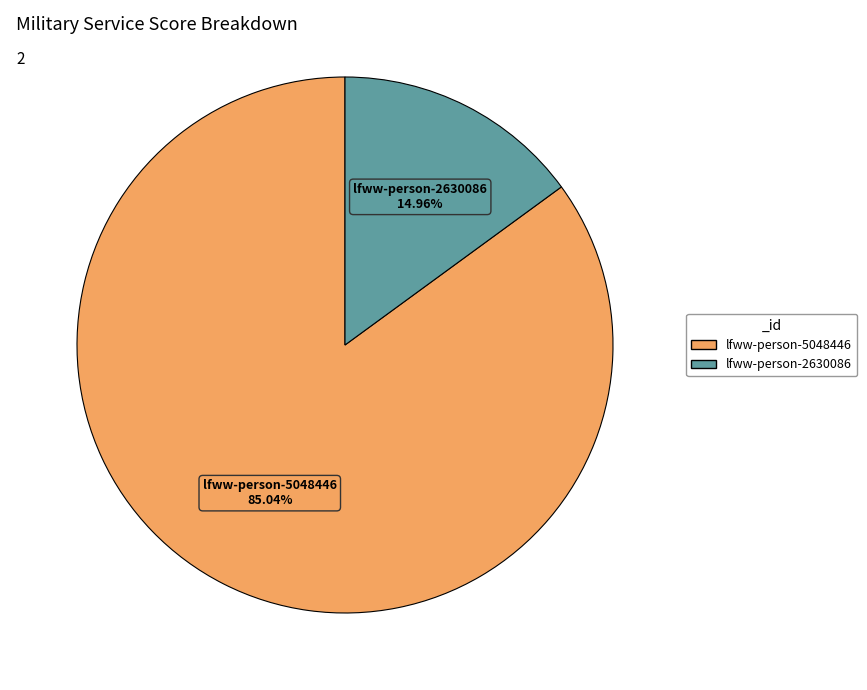

To the nearest percent, what is the combined percentage of lfww-person-2630086 and lfww-person-5048446?

100%